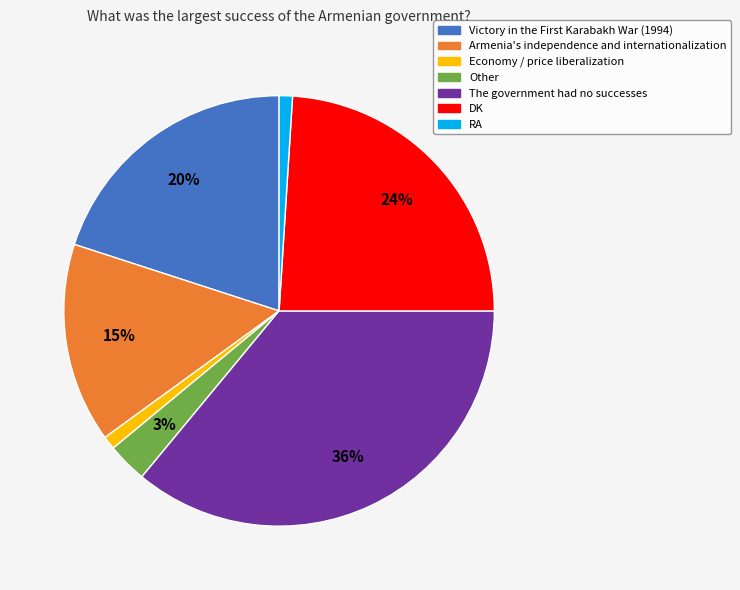

What is the largest slice in the pie chart?

The government had no successes